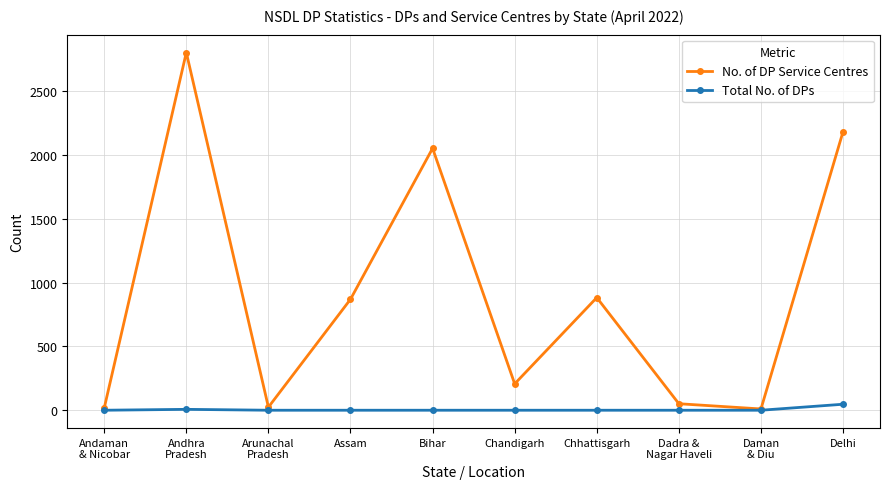

Which series has the largest total across all categories?

No. of DP Service Centres